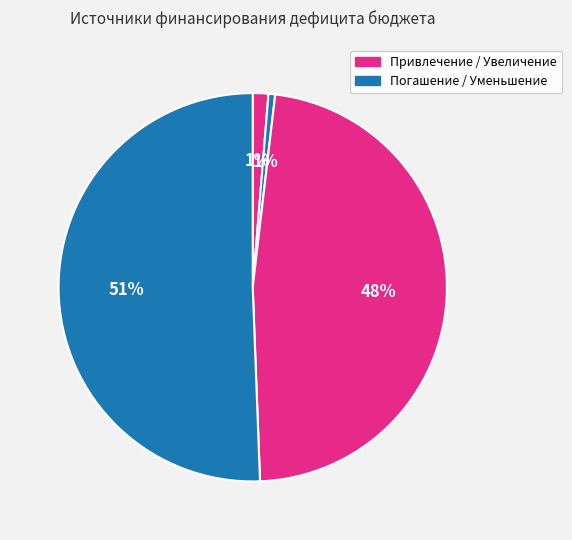

Rank the categories by value from lowest to highest.

Привлечение бюджетных кредитов, Привлечение кредитов, Уменьшение остатков средств, Увеличение остатков средств